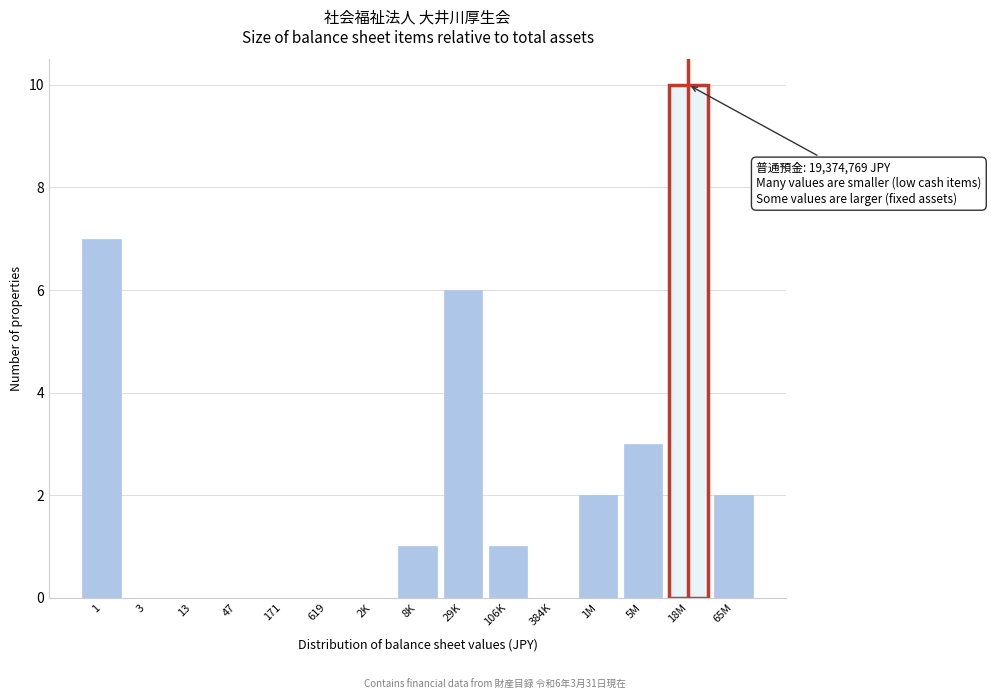

Reading left to right, transcribe all the data shown in this chart.

1=7	3=0	13=0	47=0	171=0	619=0	2K=0	8K=1	29K=6	106K=1	384K=0	1M=2	5M=3	18M=10	65M=2